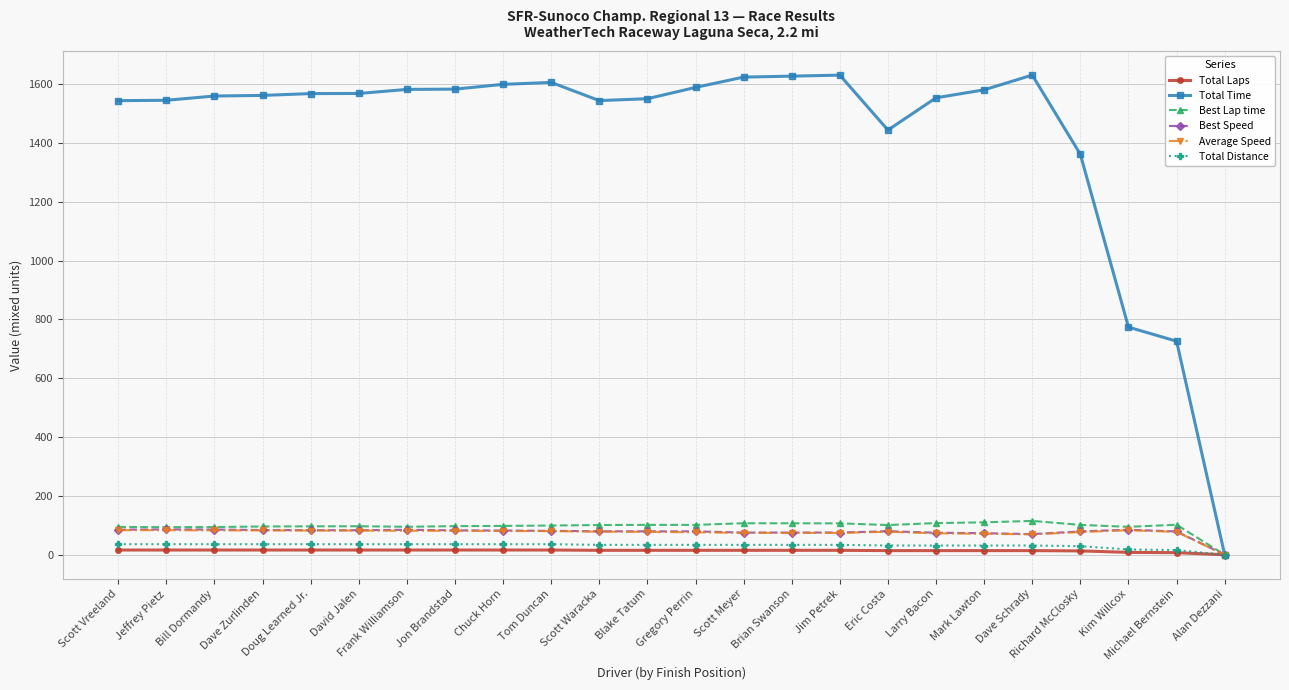

What are all the series names shown in the legend?

Total Laps, Total Time, Best Lap time, Best Speed, Average Speed, Total Distance